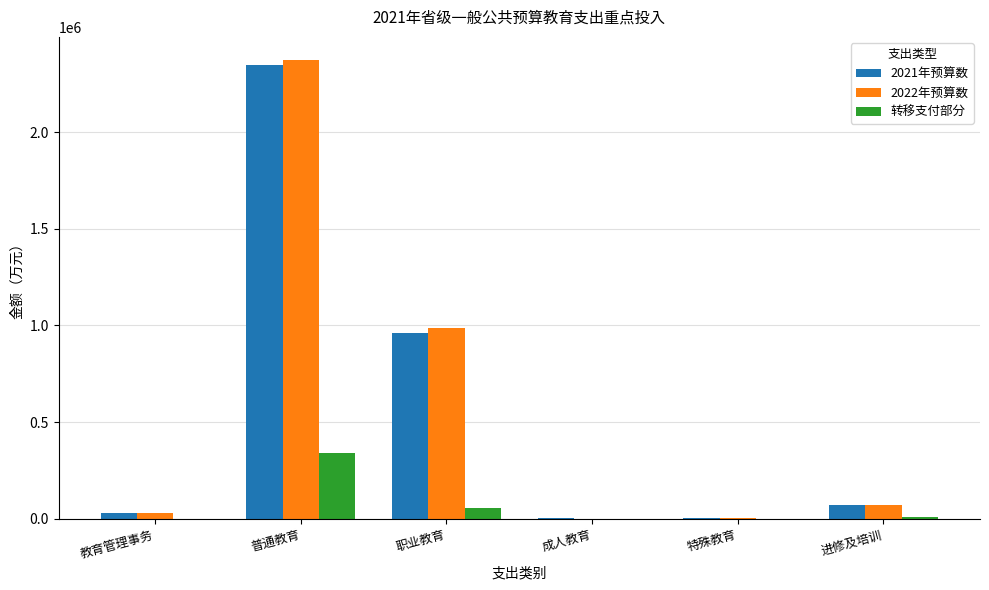

At which category is the sum across all series the highest?

普通教育